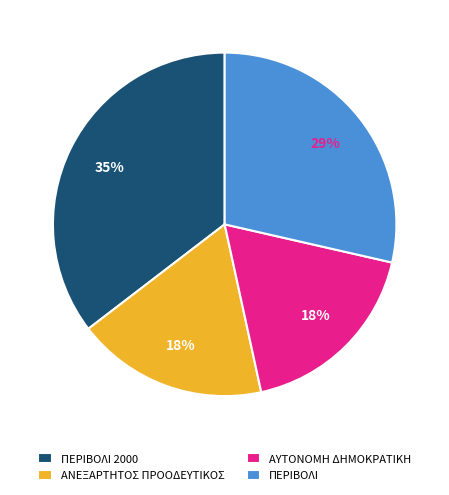

Which category has the biggest portion of the pie?

ΠΕΡΙΒΟΛΙ 2000